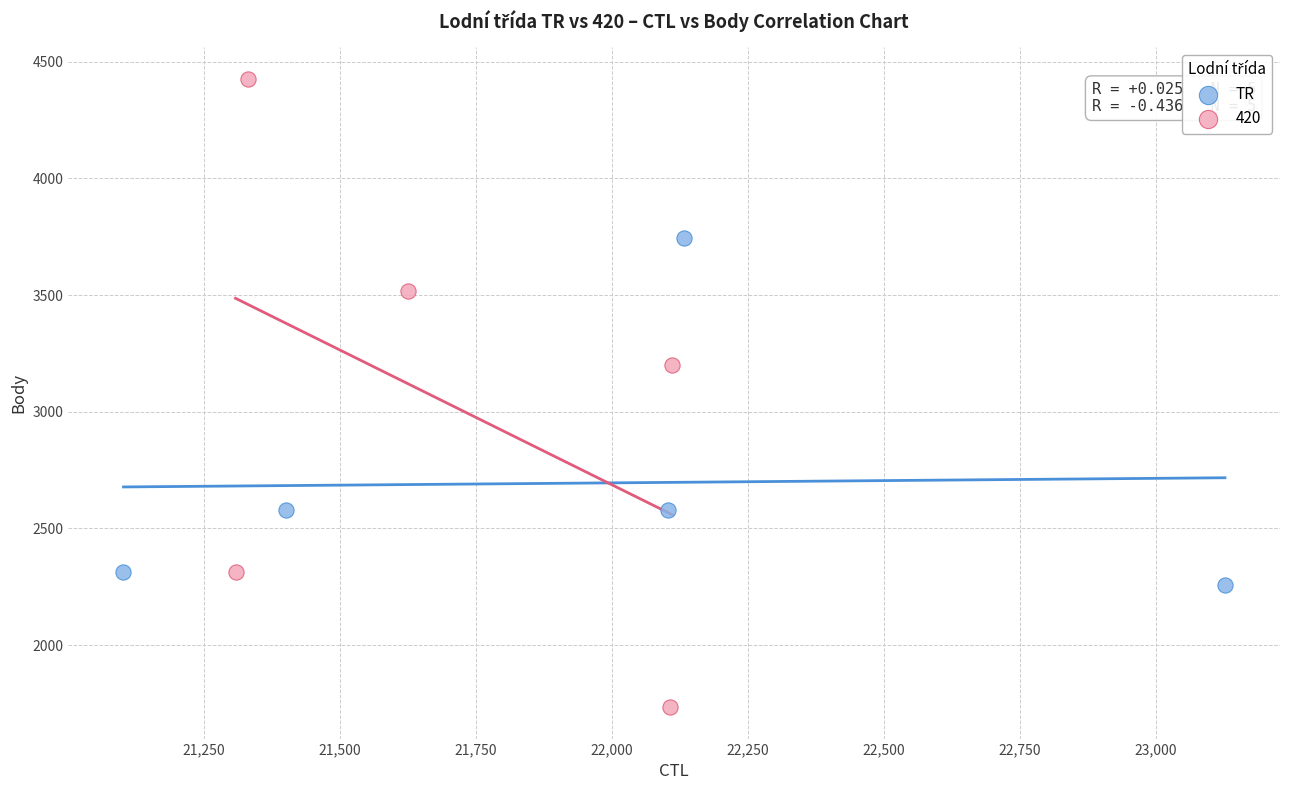

Which series reaches the minimum Y coordinate?

420